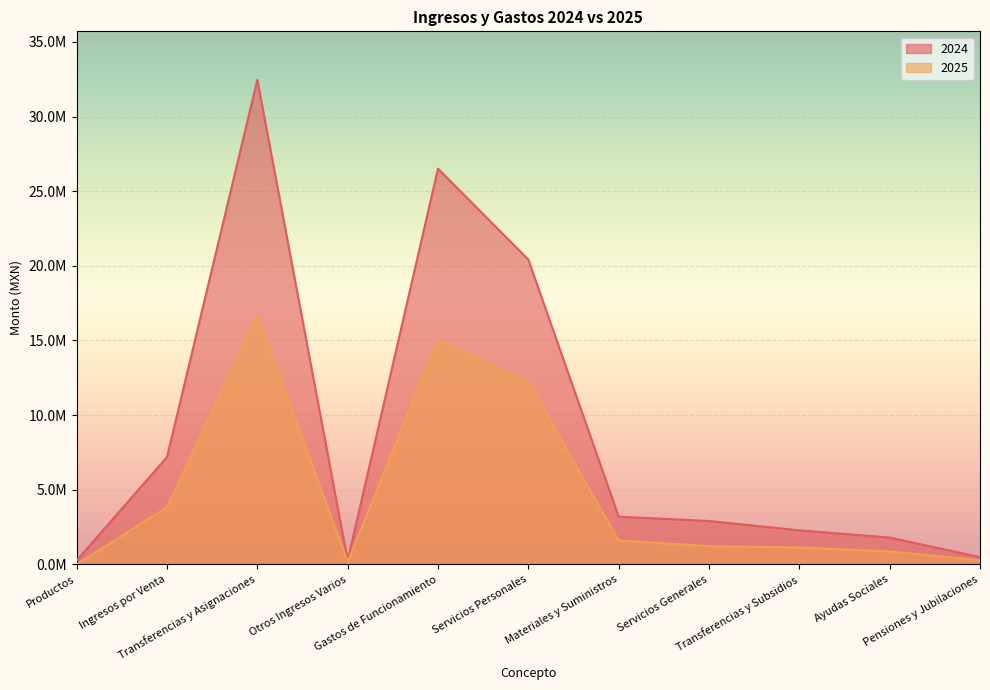

What are all the series names shown in the legend?

2024, 2025